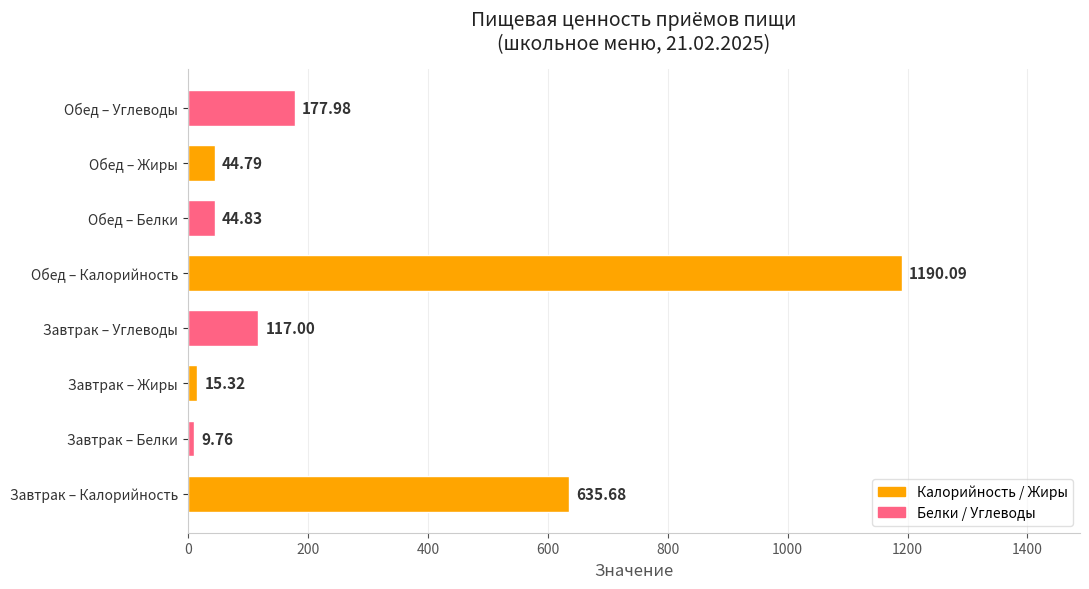

Where is the data nearest to the value 599?

Завтрак – Калорийность